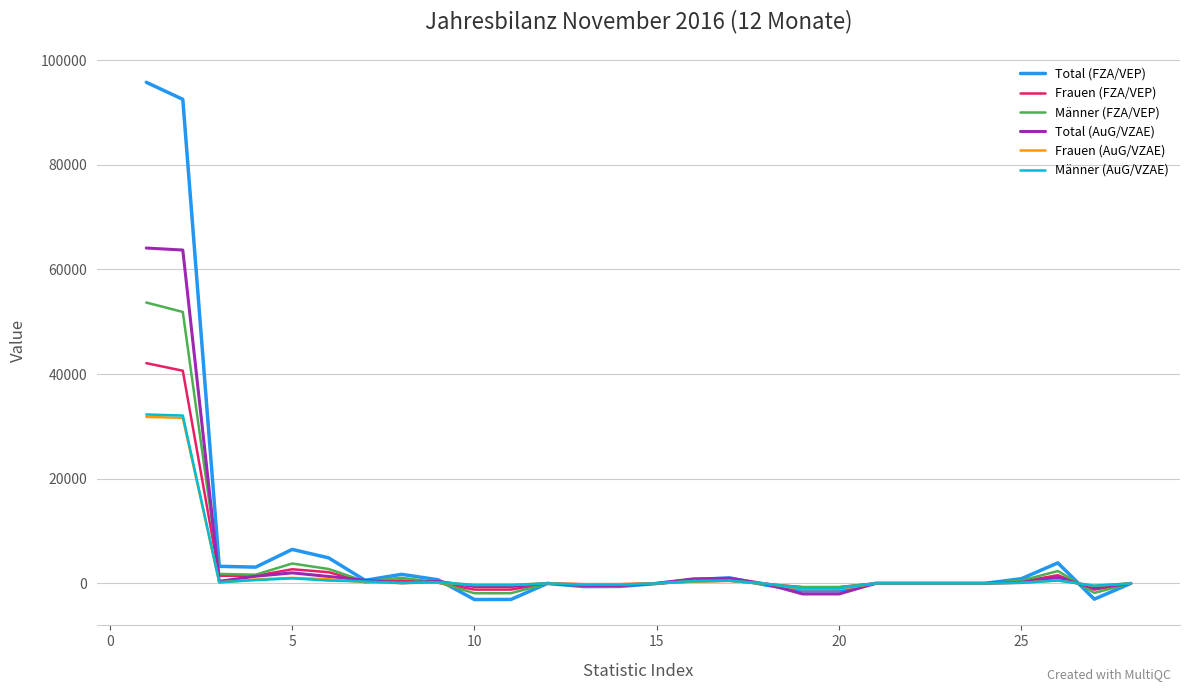

What is the highest value of the Frauen (FZA/VEP) series?

42089